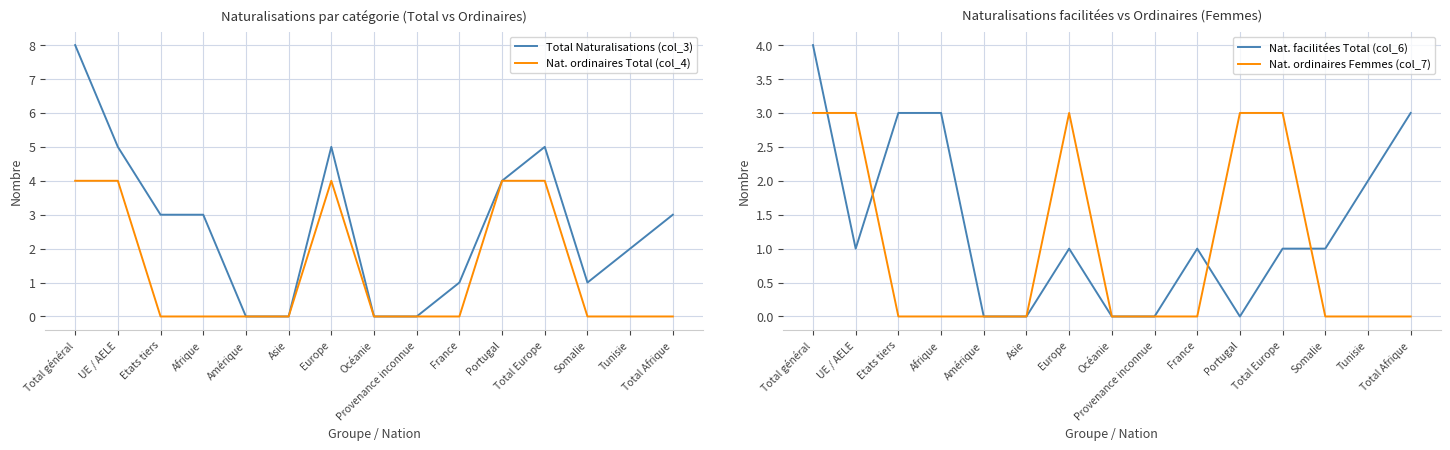

List the series in order of their peak value, lowest first.

Nat. ordinaires Femmes (col_7), Nat. ordinaires Total (col_4), Nat. facilitées Total (col_6), Total Naturalisations (col_3)